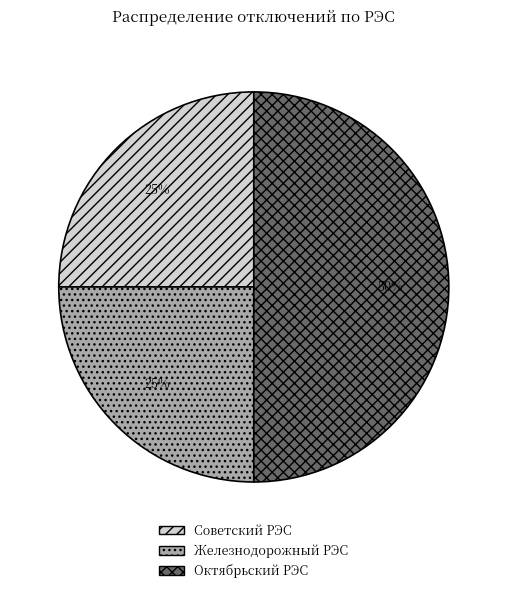

To the nearest percent, what portion does Железнодорожный РЭС represent?

25%